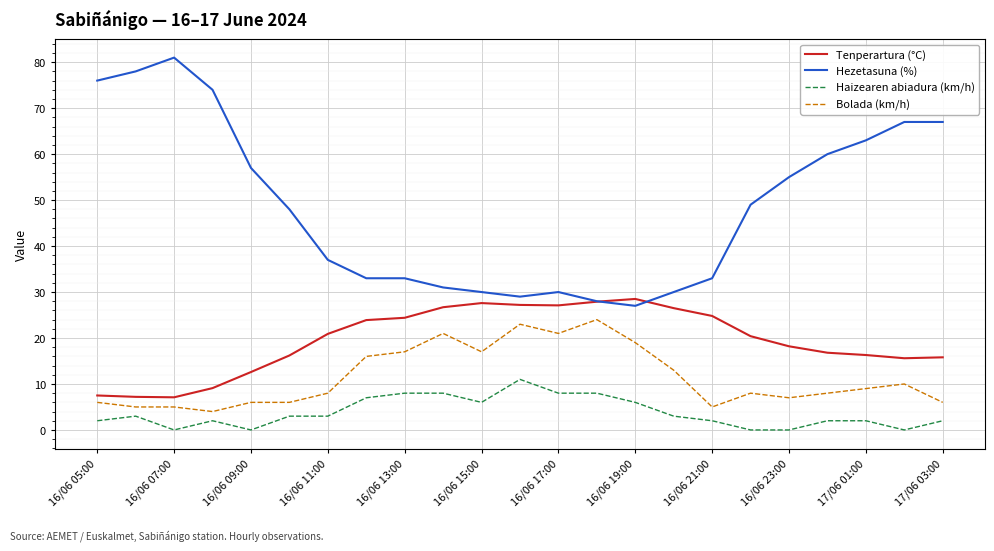

What is the maximum value for Haizearen abiadura (km/h)?

11.0